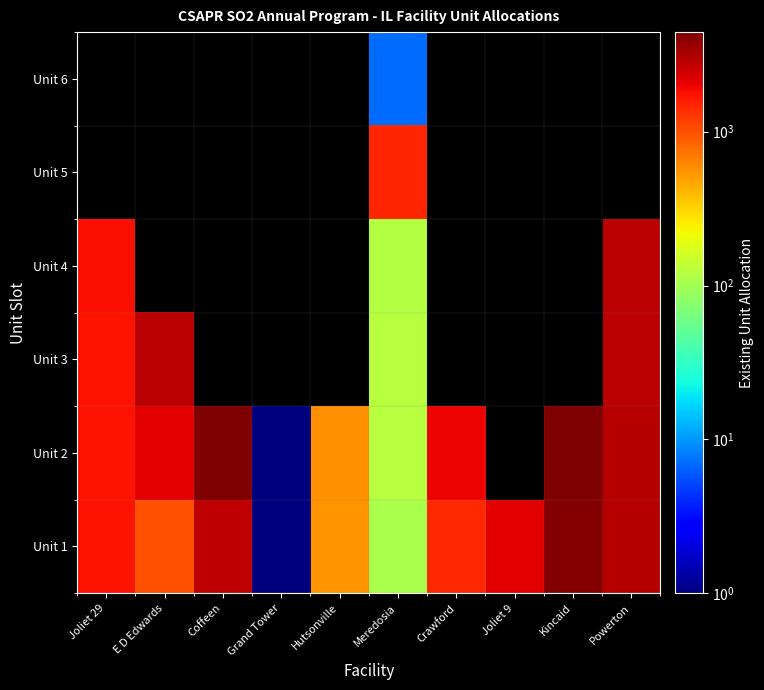

Is it true that Unit 2 equals 1042.0 at Joliet 29?

False